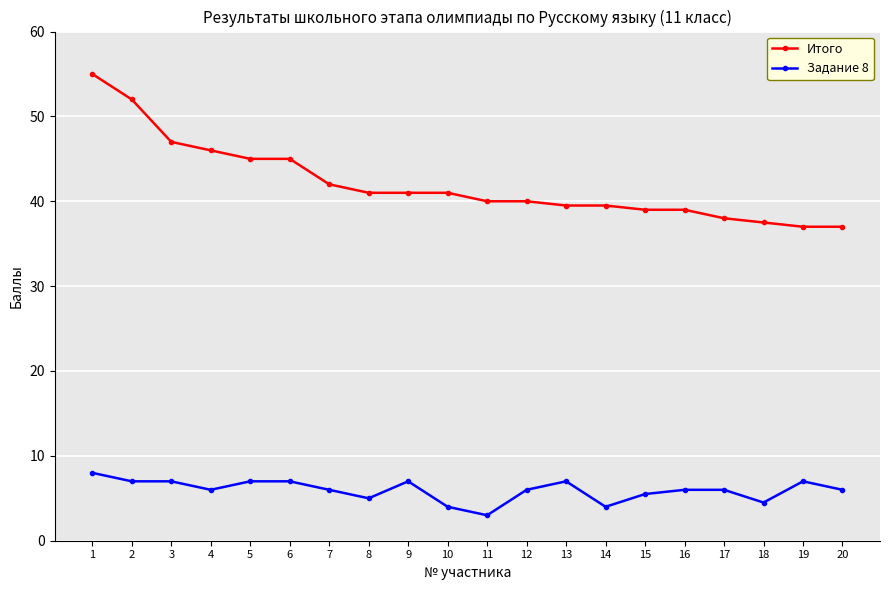

Which series has the largest range (max minus min)?

Итого